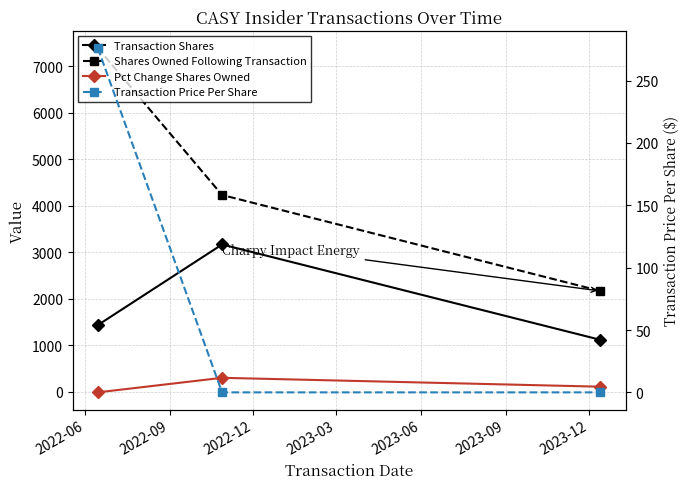

What is the highest value of the Shares Owned Following Transaction series?

7386.0